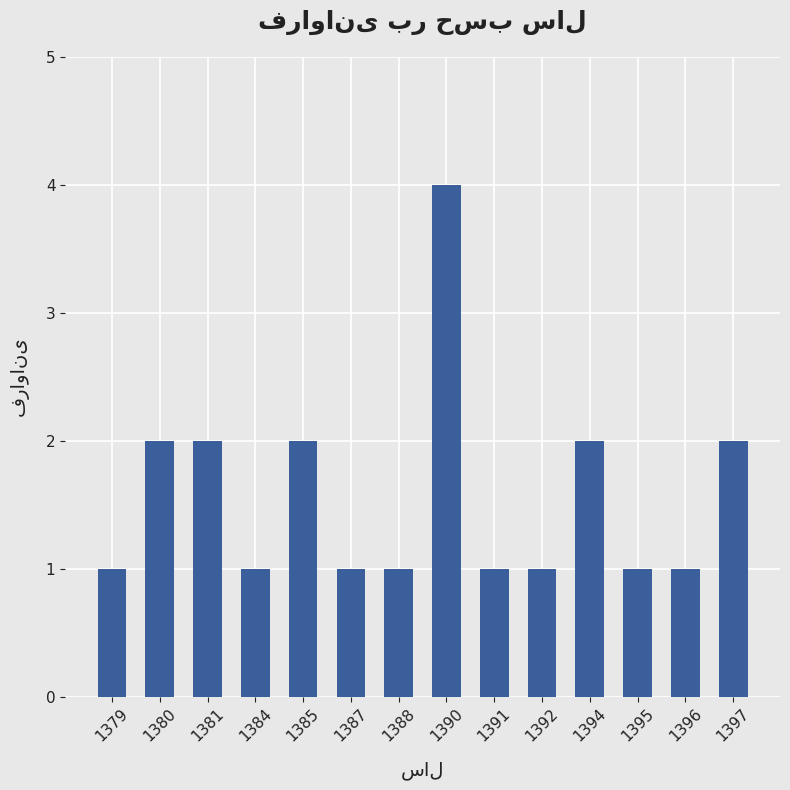

Which has a higher value, 1391 or 1381?

1381